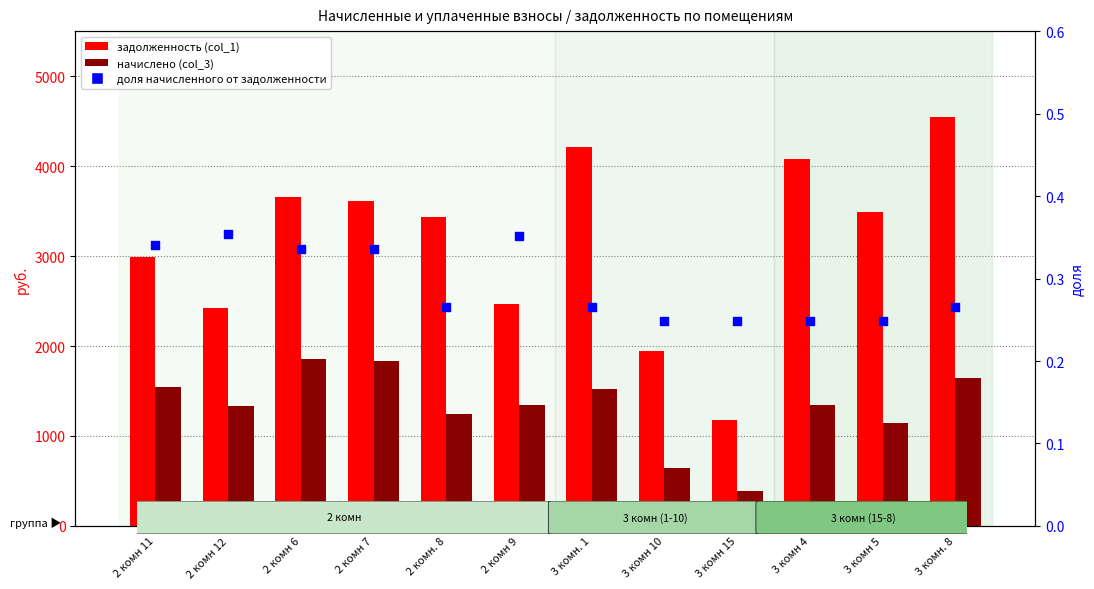

Which series reaches the minimum Y coordinate?

доля начисленного от задолженности